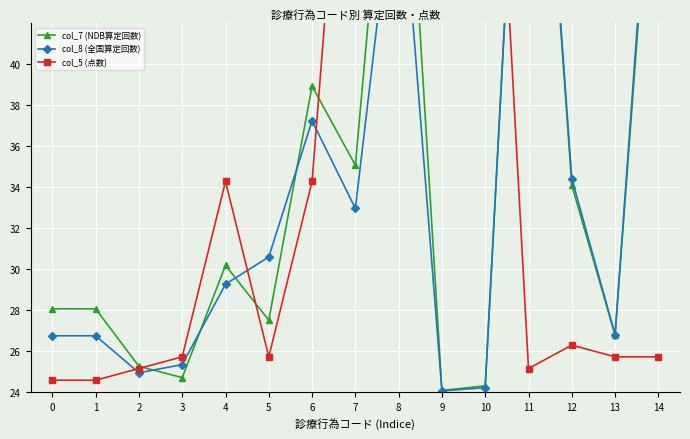

True or false: col_8 (全国算定回数) has more than 1 interior local peaks.

True